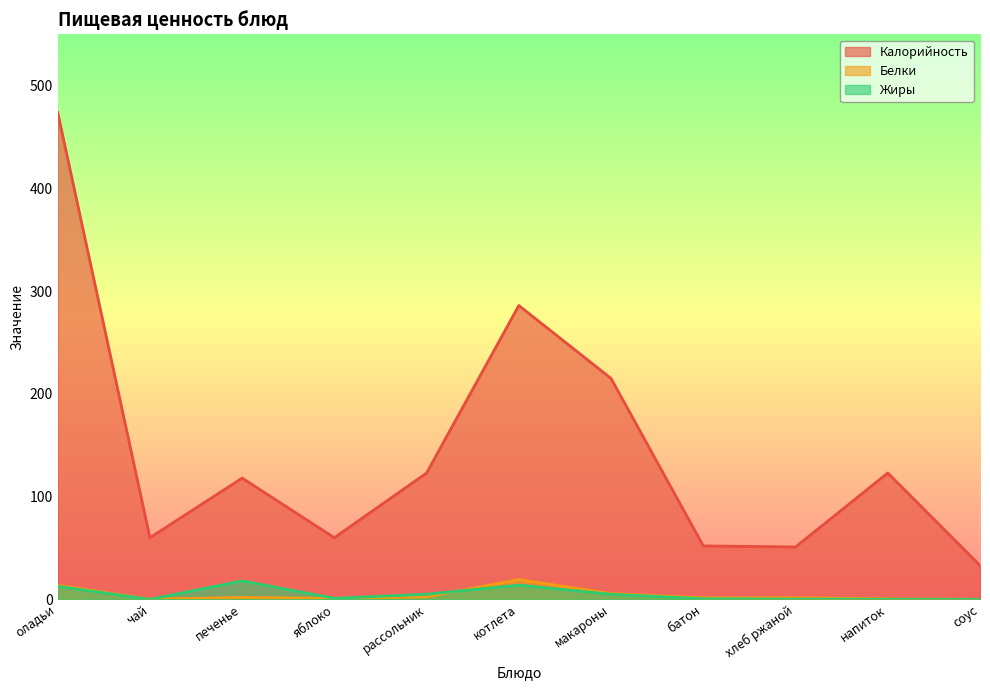

What is the average value of the Калорийность series?

145.0